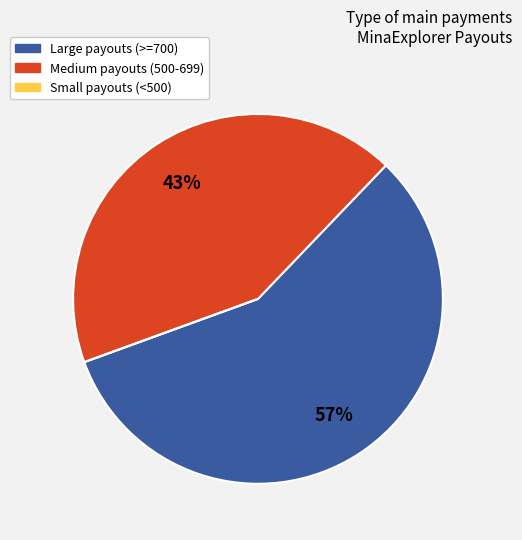

Is there a majority slice in this chart?

Yes